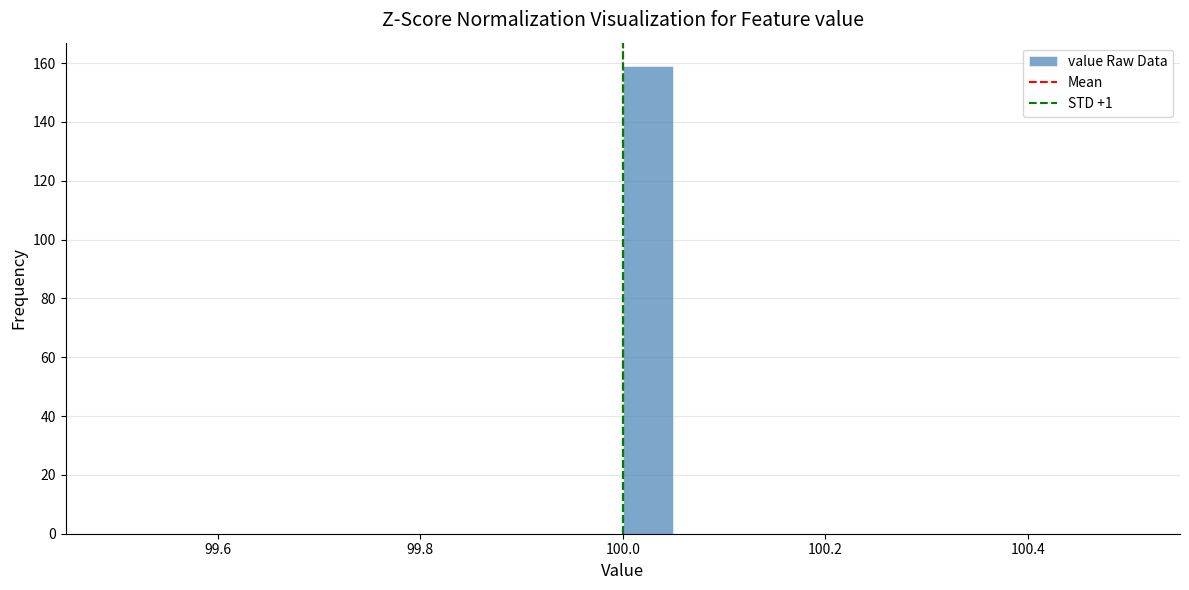

Read against the x-axis, roughly where is the centre of the tallest bar?

100.02